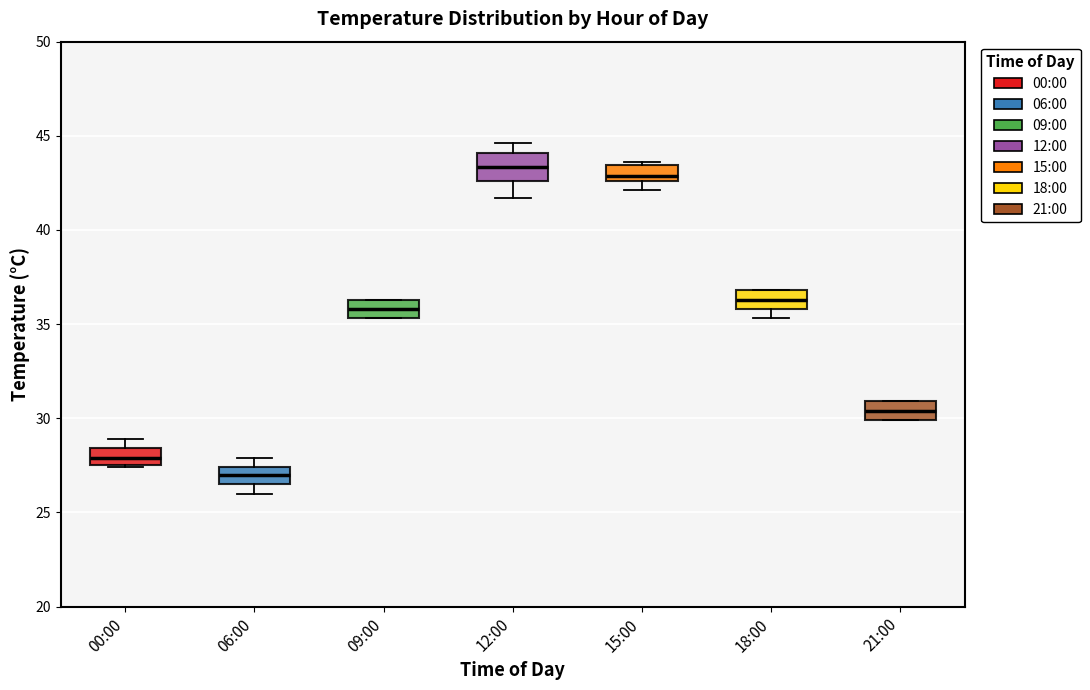

Reading left to right, read every box against the y-axis: the position of its median line, the range the box covers, and the ends of its whiskers. The values are not printed on the chart, so give them approximately, as read against the axis.

00:00: median 28.0, box 27.5 to 28.5, whiskers 27.5 to 29.0
06:00: median 27.0, box 26.5 to 27.5, whiskers 26.0 to 28.0
09:00: median 36.0, box 35.5 to 36.5, whiskers 35.5 to 36.5
12:00: median 43.5, box 42.5 to 44.0, whiskers 41.5 to 44.5
15:00: median 43.0, box 42.5 to 43.5, whiskers 42.0 to 43.5
18:00: median 36.5, box 36.0 to 37.0, whiskers 35.5 to 37.0
21:00: median 30.5, box 30.0 to 31.0, whiskers 30.0 to 31.0